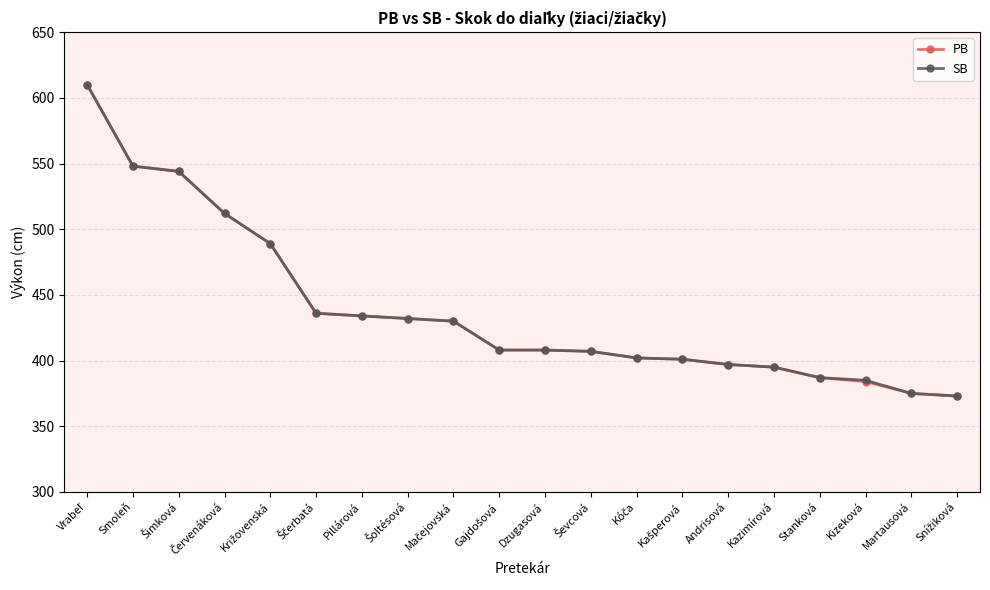

What is the total value across all series at Andrisová?

794